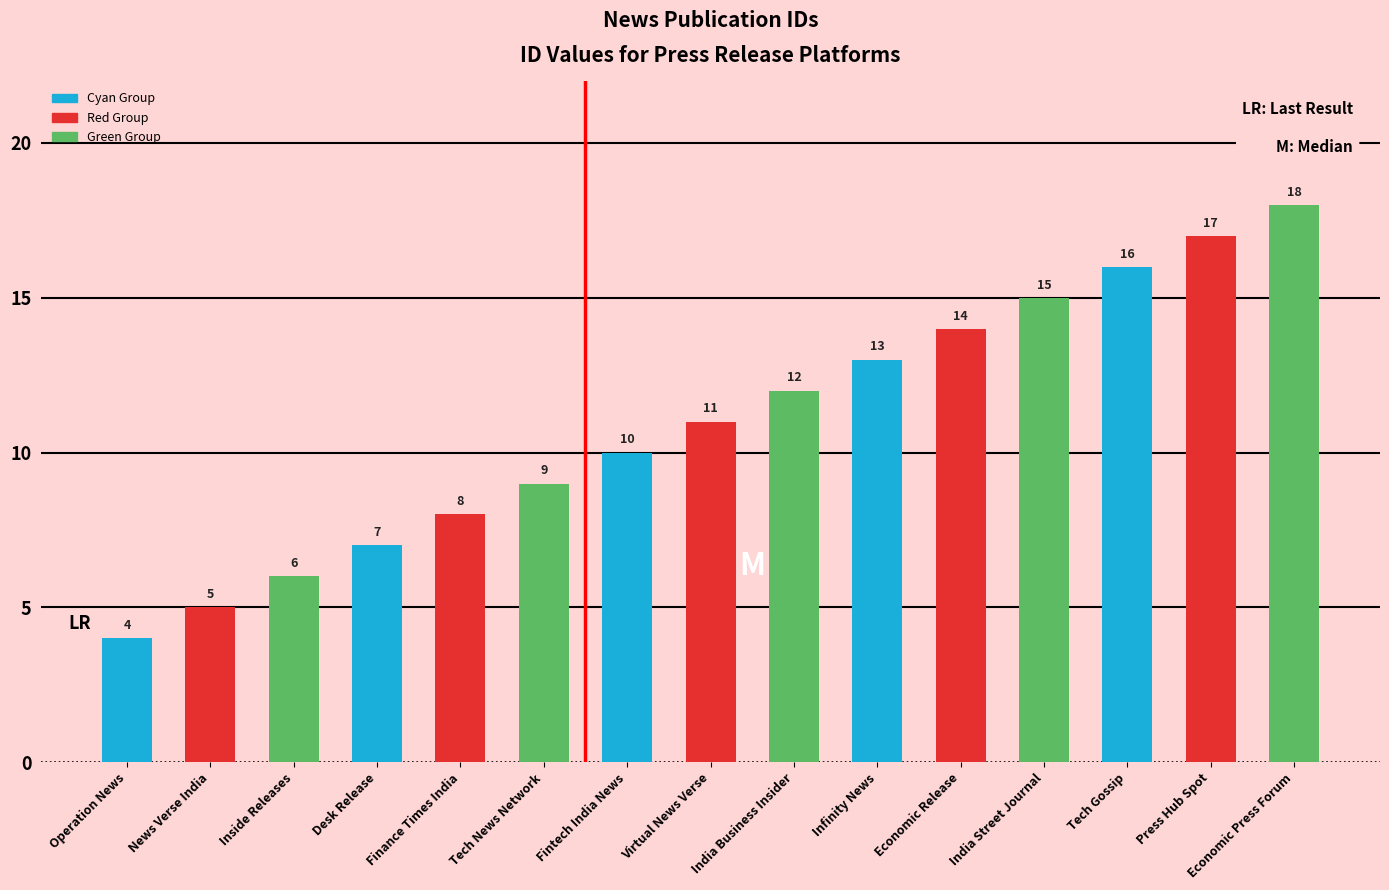

How many values are below 11?

7